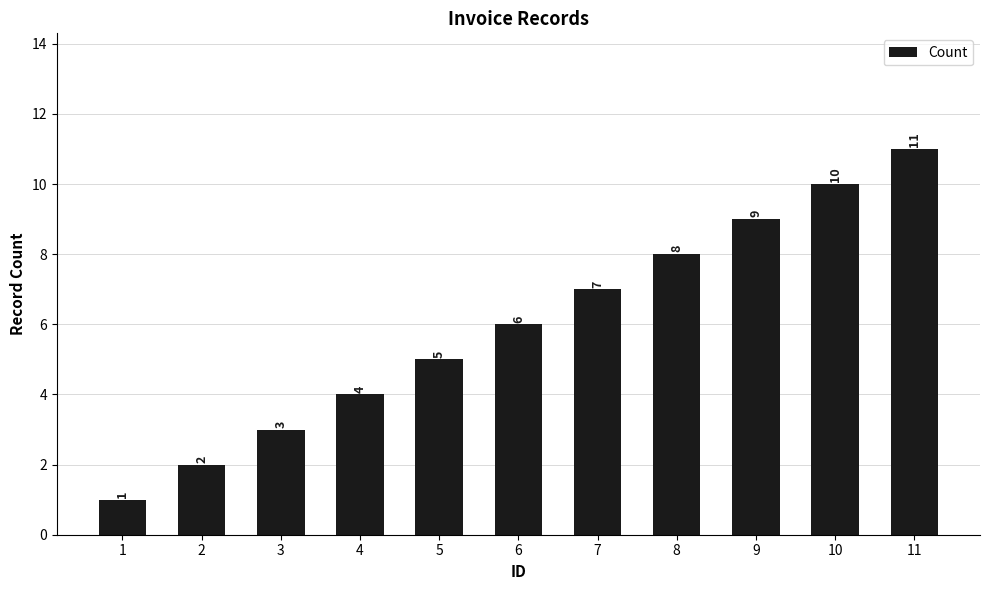

Does the chart contain stacked bars?

No